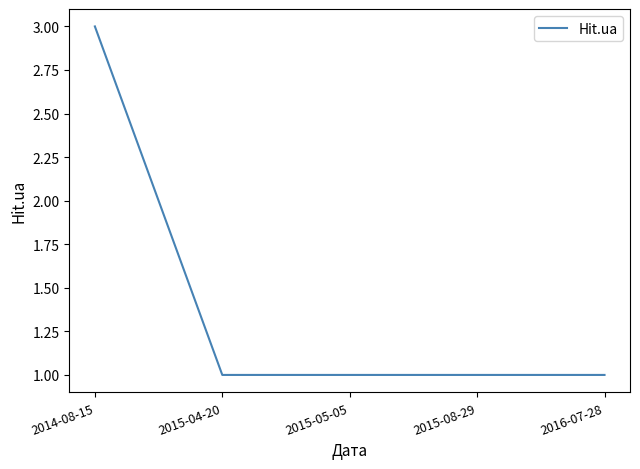

What value does the data have at 2016-07-28?

1